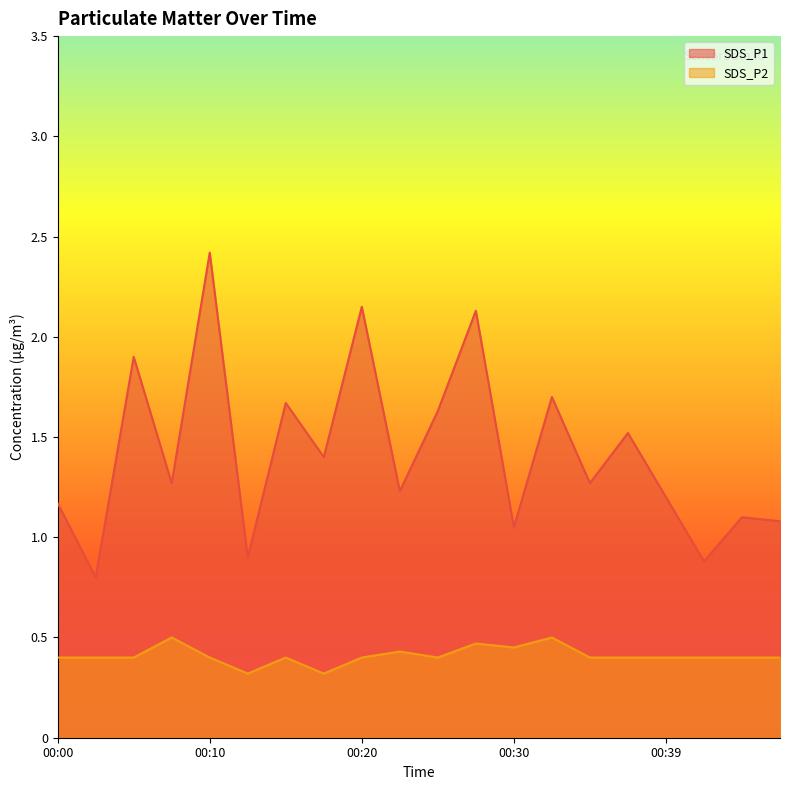

At which category does the chart reach its peak across all series?

00:10